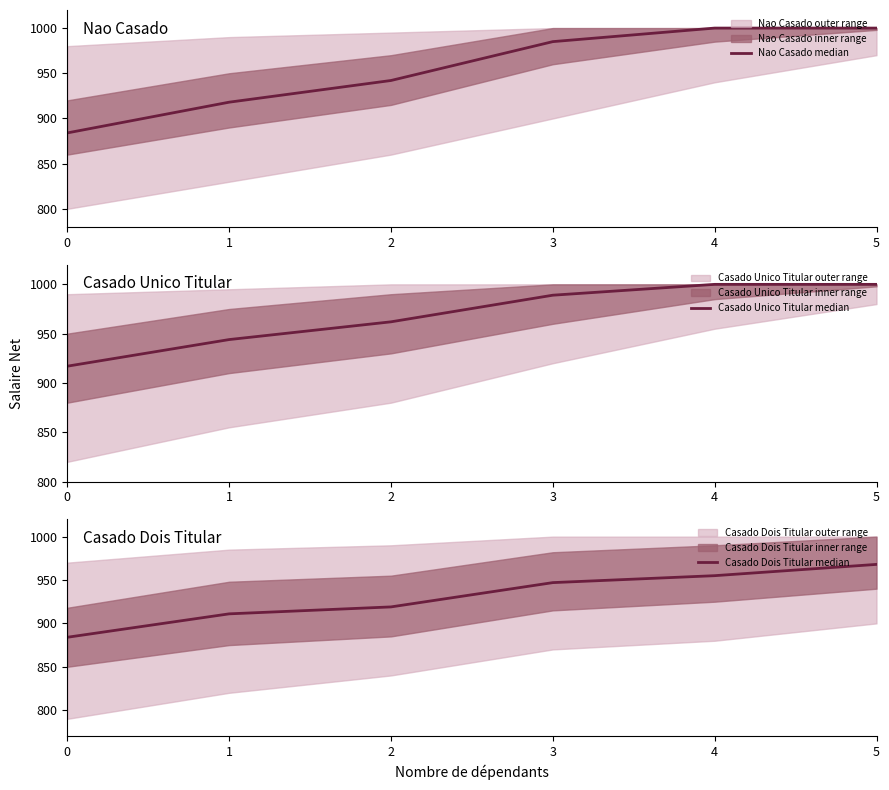

Is the value of Casado Unico Titular median at 0 greater than the value of Casado Dois Titular median at 3?

No